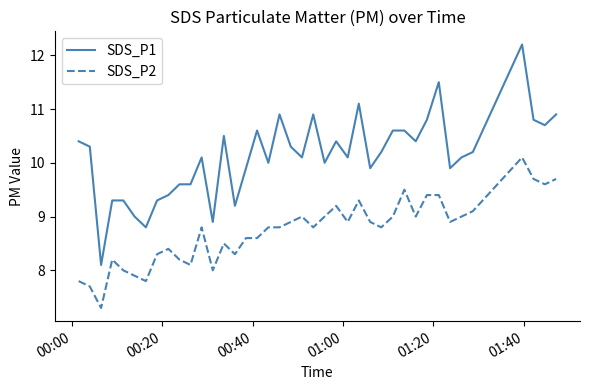

What is the difference between the second highest and minimum values in the SDS_P2 series?

2.4